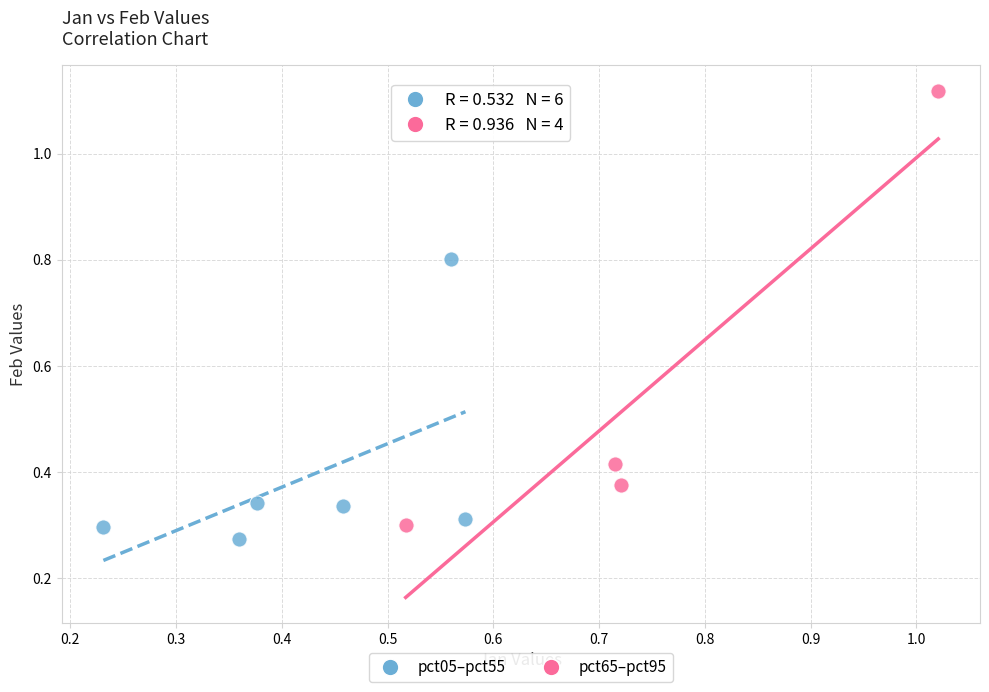

Which series reaches the maximum Y coordinate?

pct65–pct95